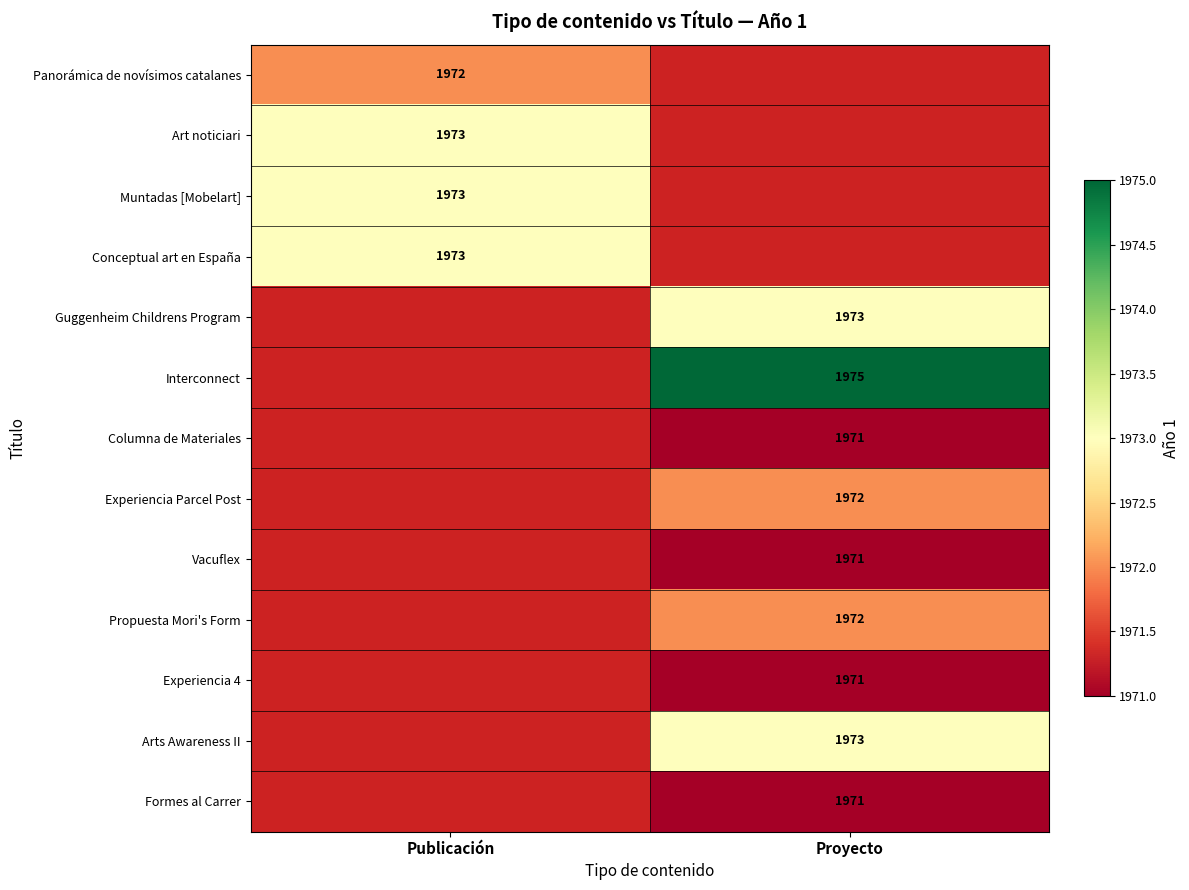

Is it true that Formes al Carrer equals 1971 at Proyecto?

True